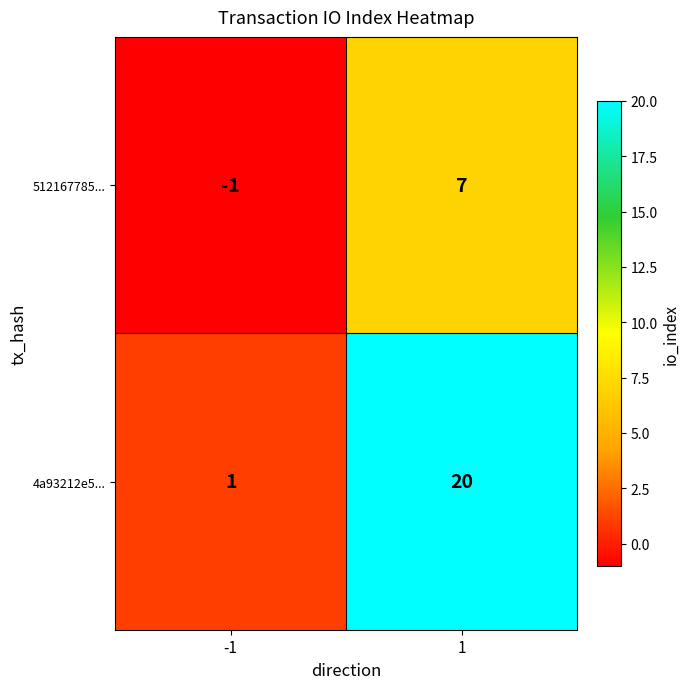

What is the sum of the 4a93212e5... values at 1 and -1?

21